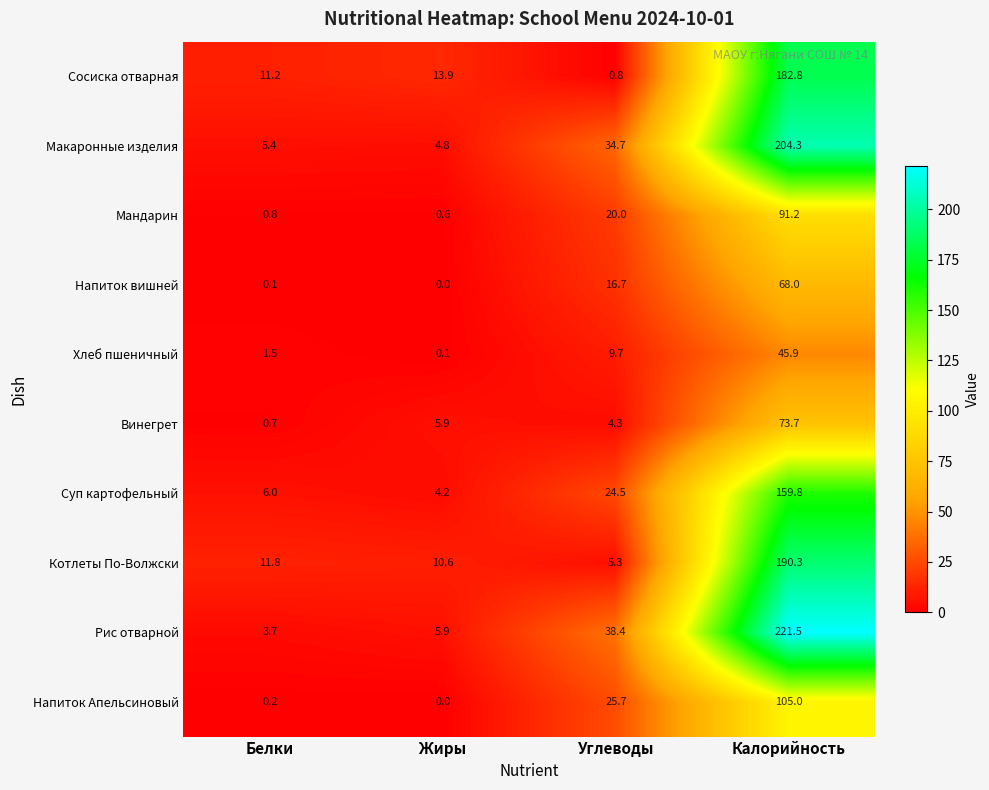

How many distinct data groups are displayed?

10